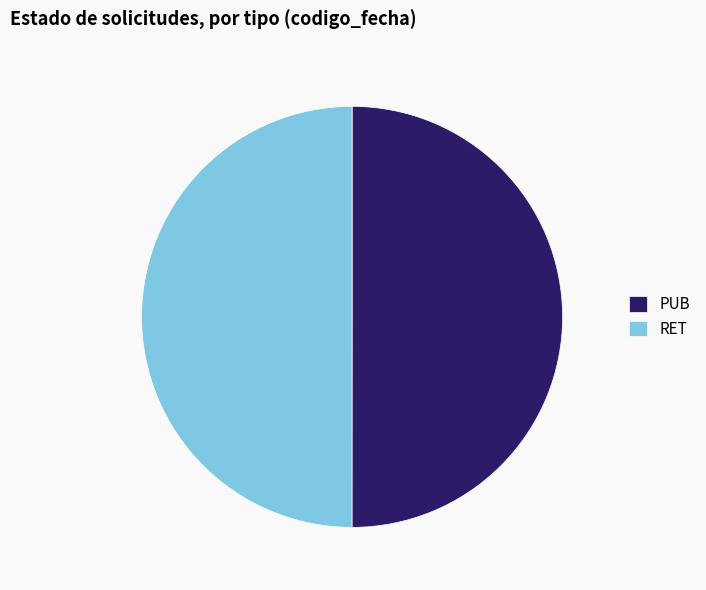

Is it true that RET is 50% of the pie?

True